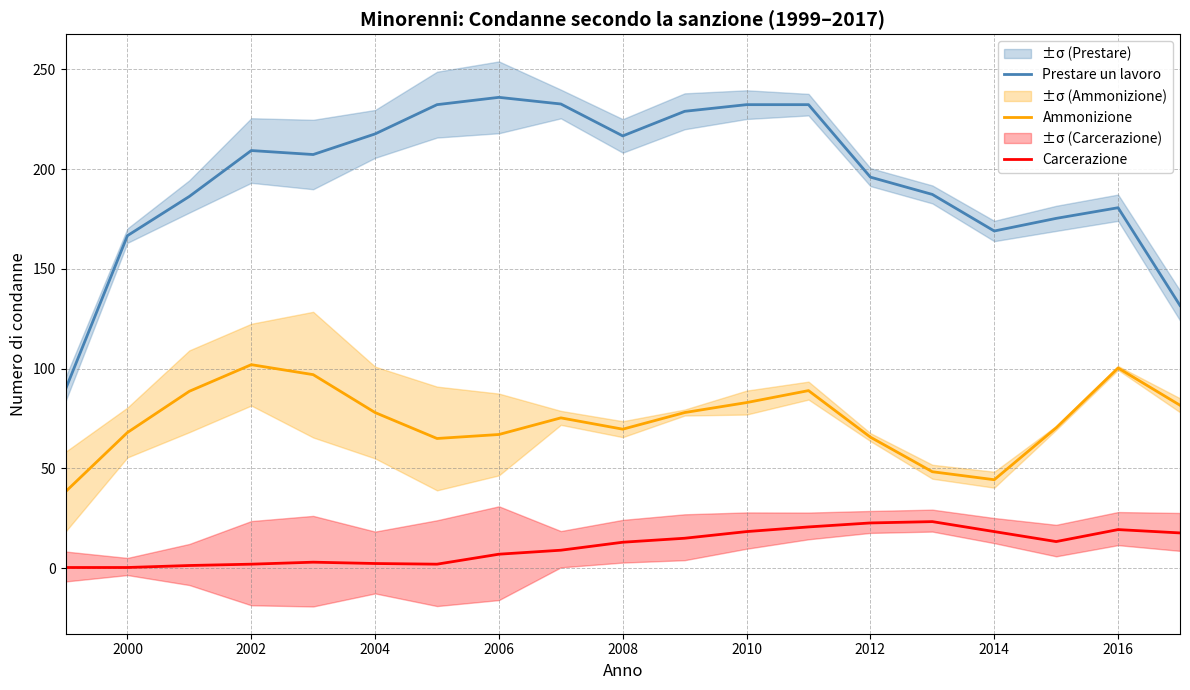

How many series are shown in this chart?

3